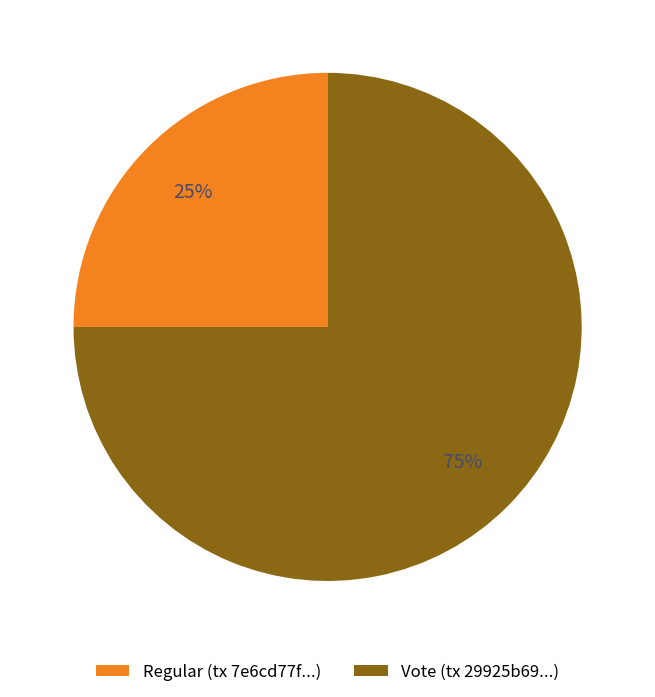

Is Regular the majority of the pie?

No